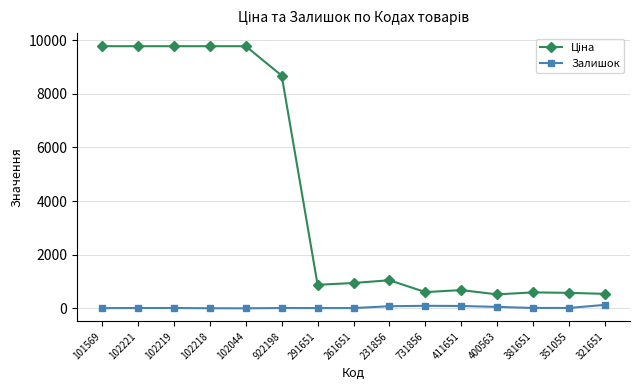

What is the total value across all series at 400563?

573.6